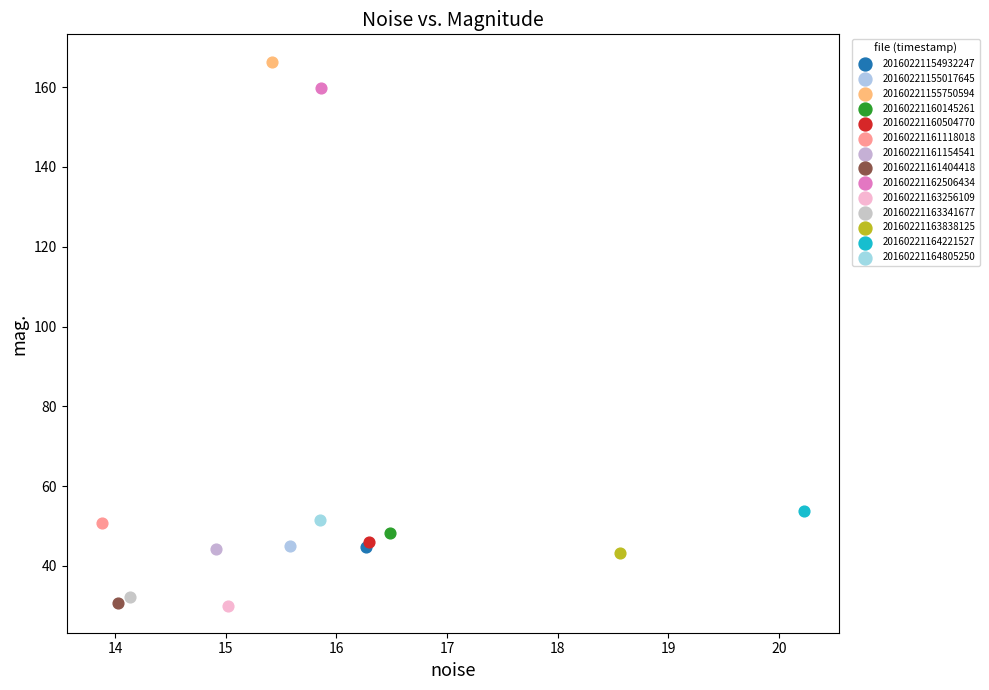

What are all the series names shown in the legend?

20160221154932247, 20160221155017645, 20160221155750594, 20160221160145261, 20160221160504770, 20160221161118018, 20160221161154541, 20160221161404418, 20160221162506434, 20160221163256109, 20160221163341677, 20160221163838125, 20160221164221527, 20160221164805250